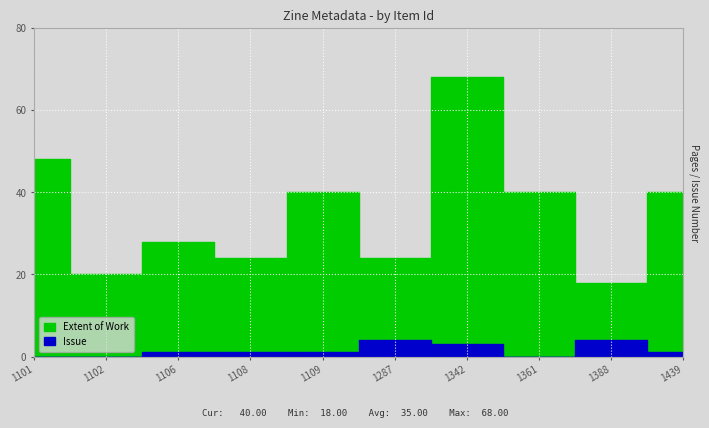

Reading left to right, what are all the values shown in this chart?

Extent of Work: 1101=48	1102=20	1106=28	1108=24	1109=40	1287=24	1342=68	1361=40	1388=18	1439=40
Issue: 1101=0	1102=0	1106=1	1108=1	1109=1	1287=4	1342=3	1361=0	1388=4	1439=1